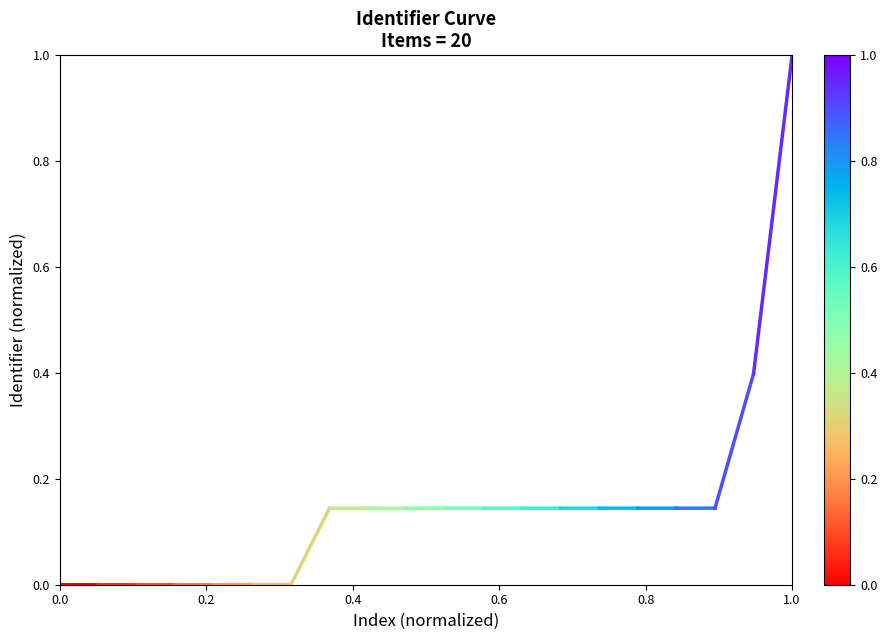

Is it true that the value at 0.2 is 0.0?

True